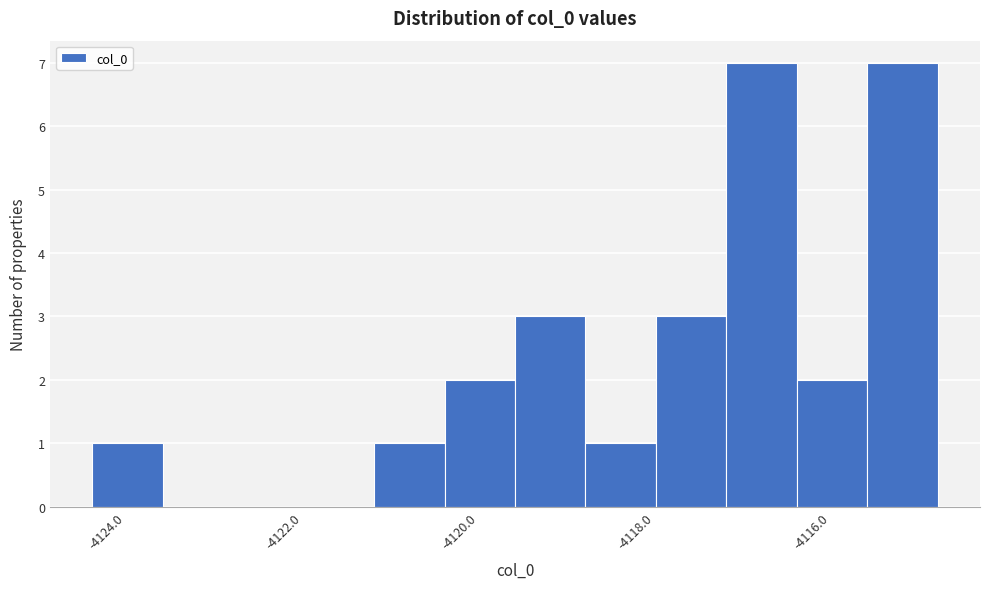

What is the height of the bar covering -4121.2 to -4120.4 on the x-axis? Neither the bar edges nor the heights are printed on the chart, so give them approximately, as read against the axes.

1